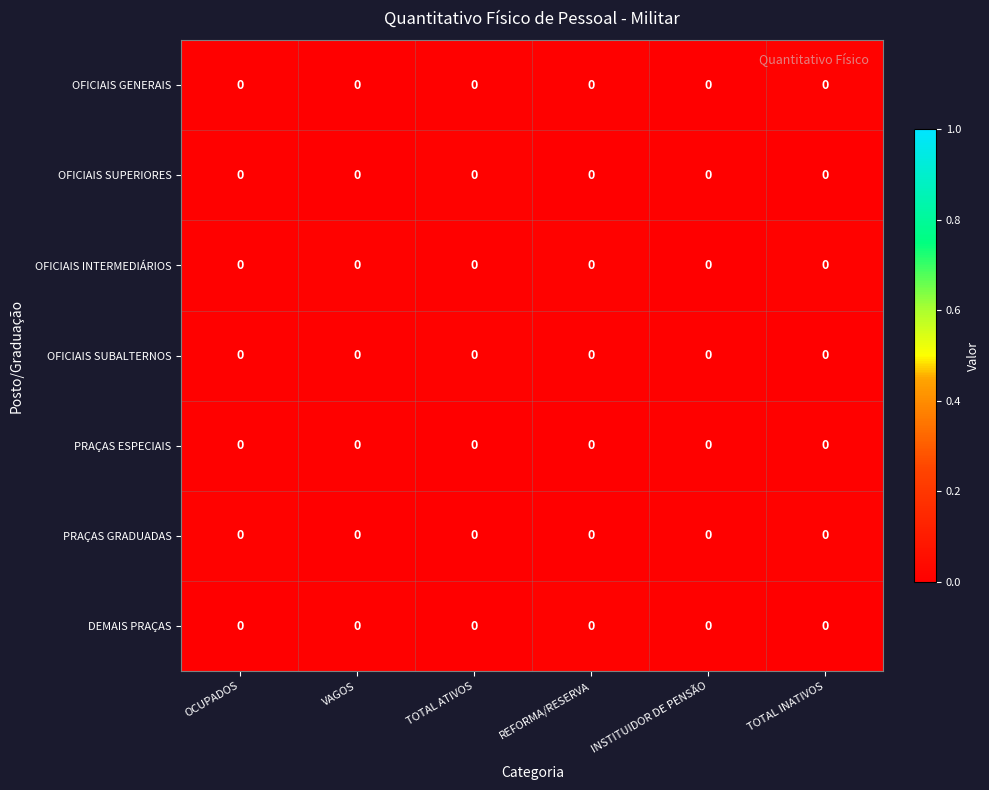

How many categories are shown in the chart?

6